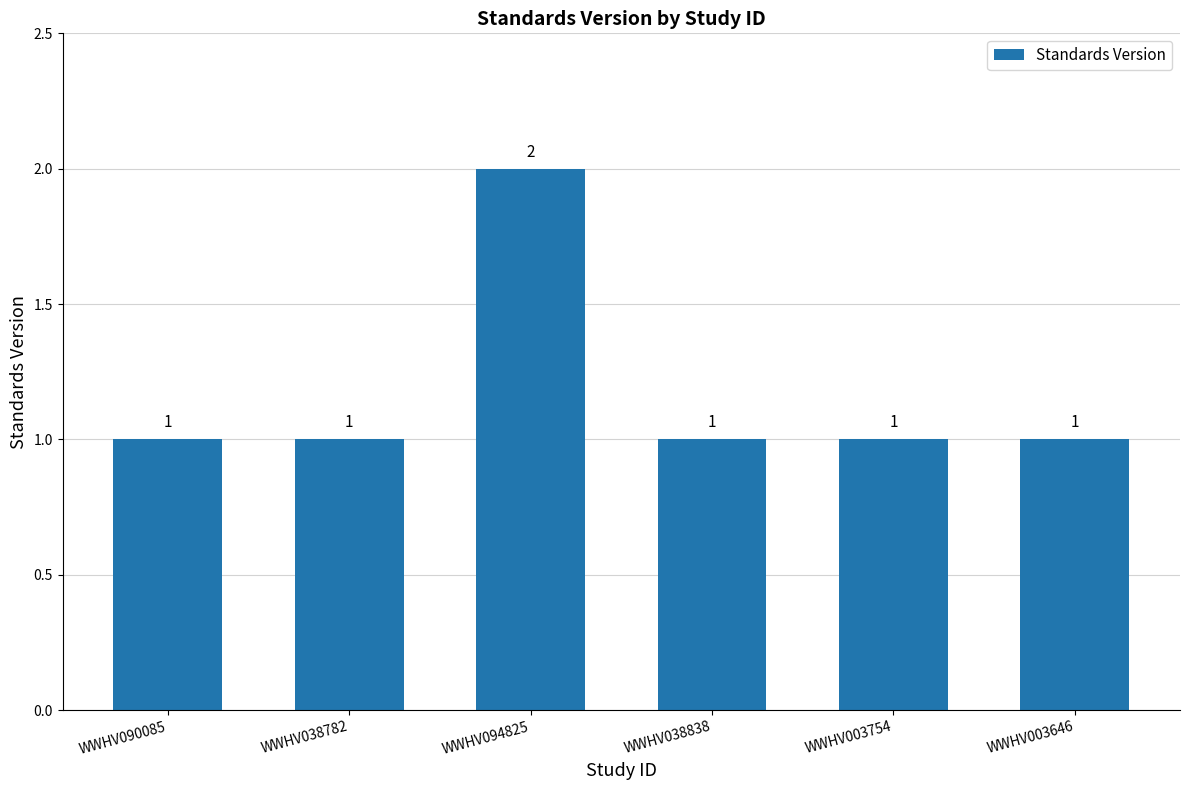

What is the label of the 6th bar from the right?

WWHV090085